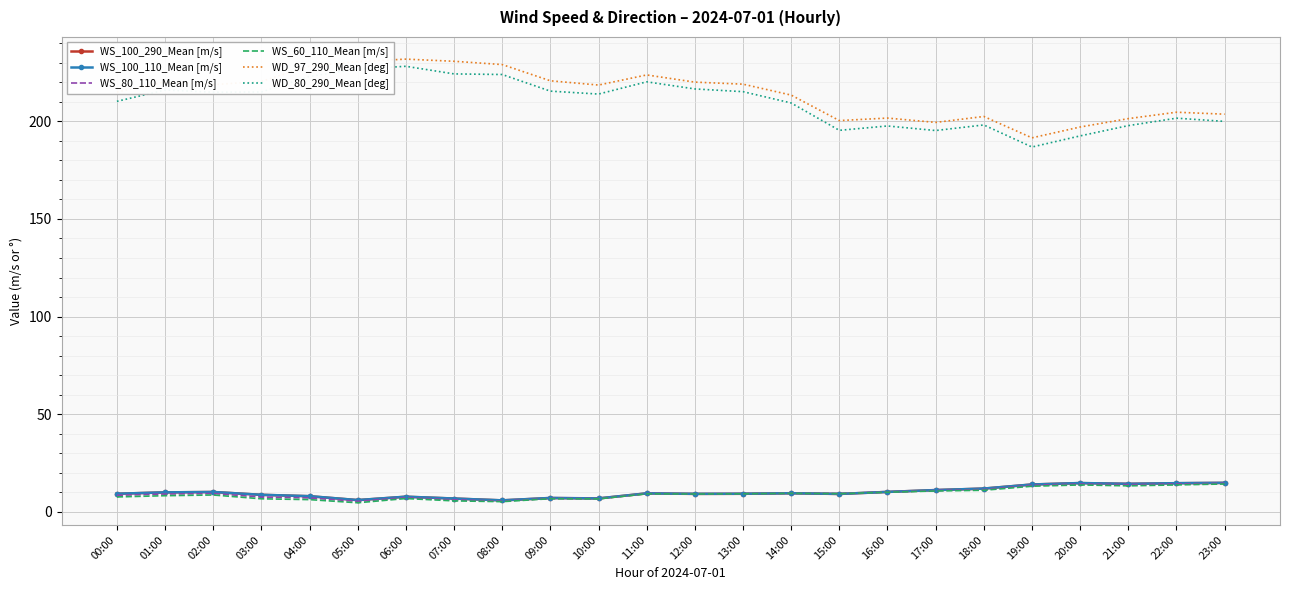

What is the spread (max minus min) of values at 01:00?

212.0